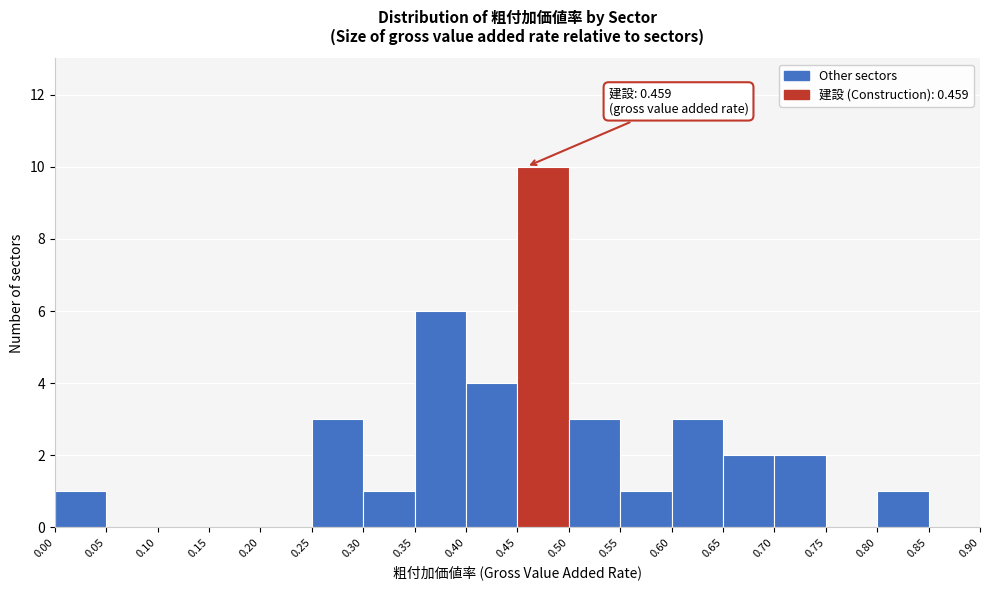

Which range on the x-axis has the tallest bar?

0.45 to 0.50